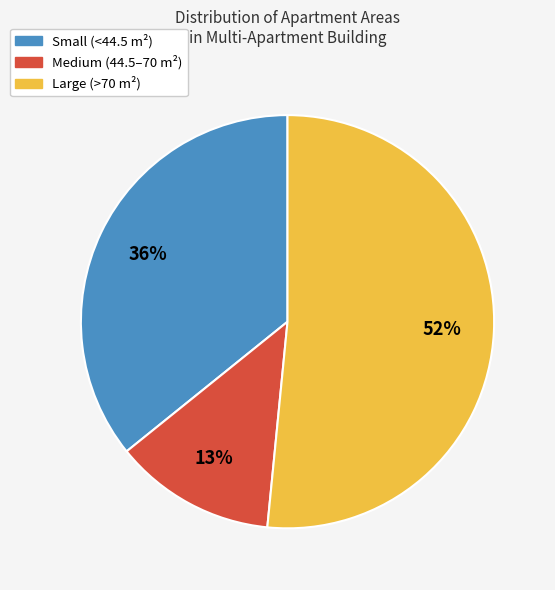

Does any single category account for the majority?

Yes